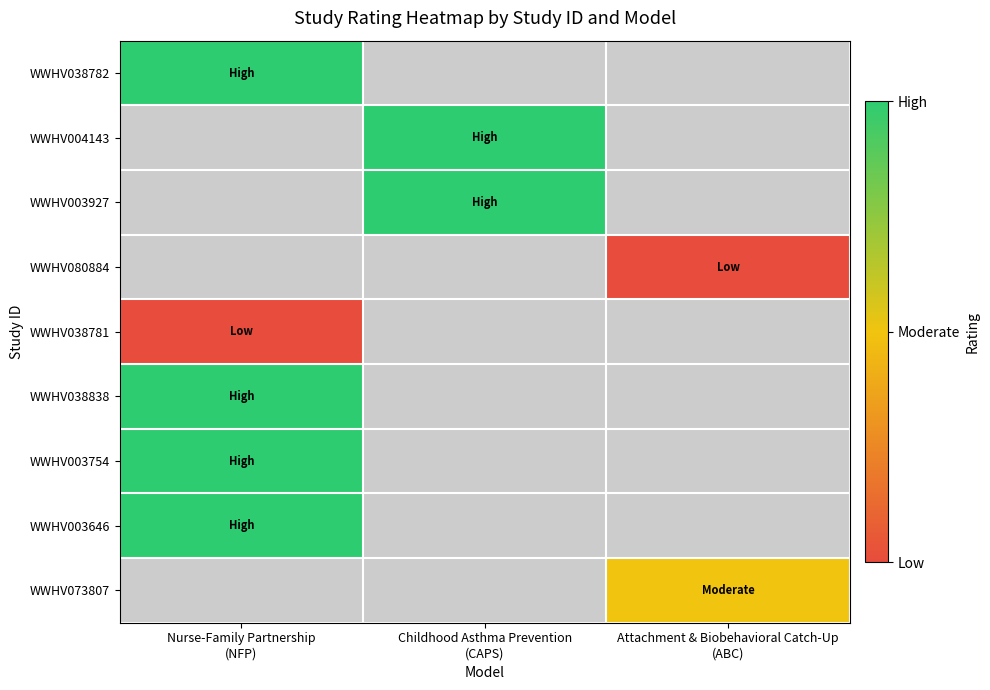

At which category does the chart reach its minimum across all series?

Attachment & Biobehavioral Catch-Up
(ABC)